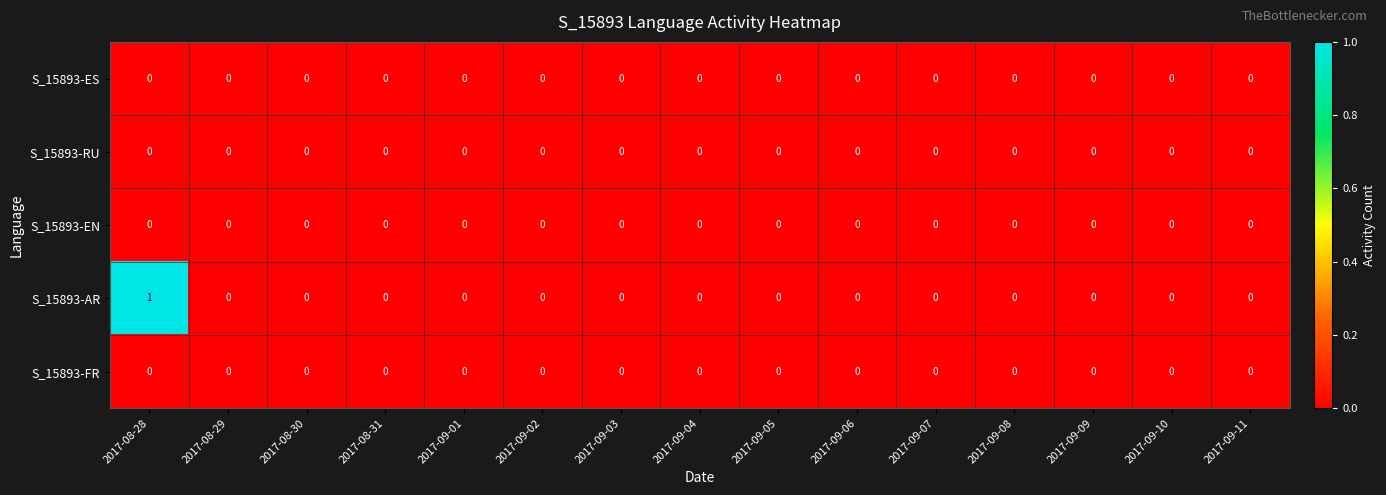

Which series changed the most between 2017-08-28 and 2017-09-11?

S_15893-AR